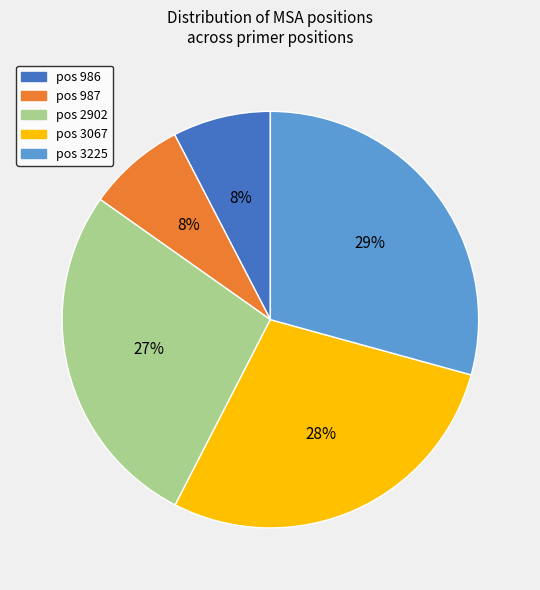

Is there any slice that represents more than half of the pie?

No